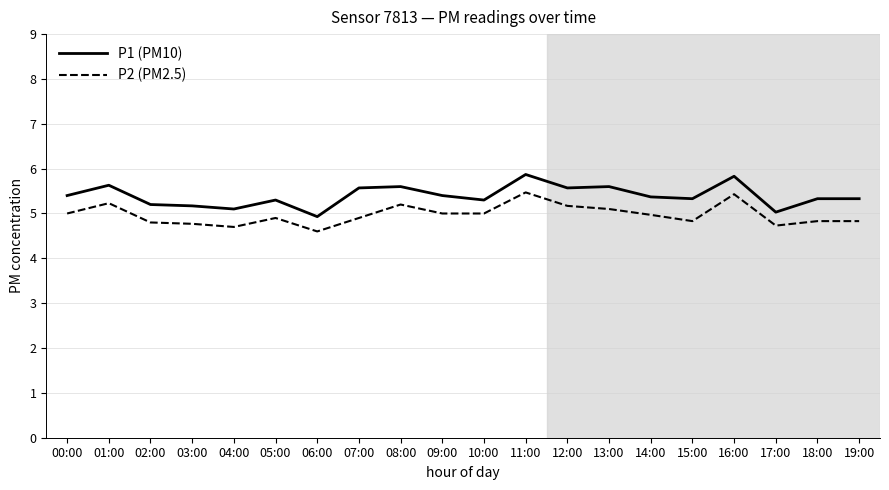

Which series has the largest total across all categories?

P1 (PM10)